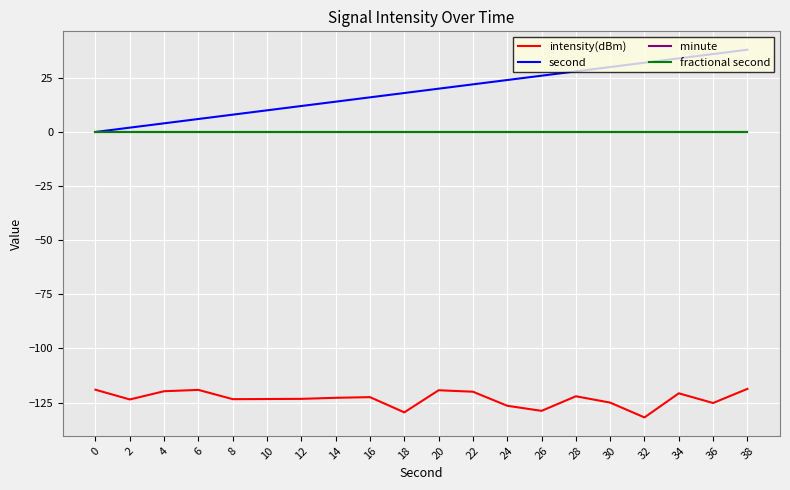

How many lines are shown in the chart?

4